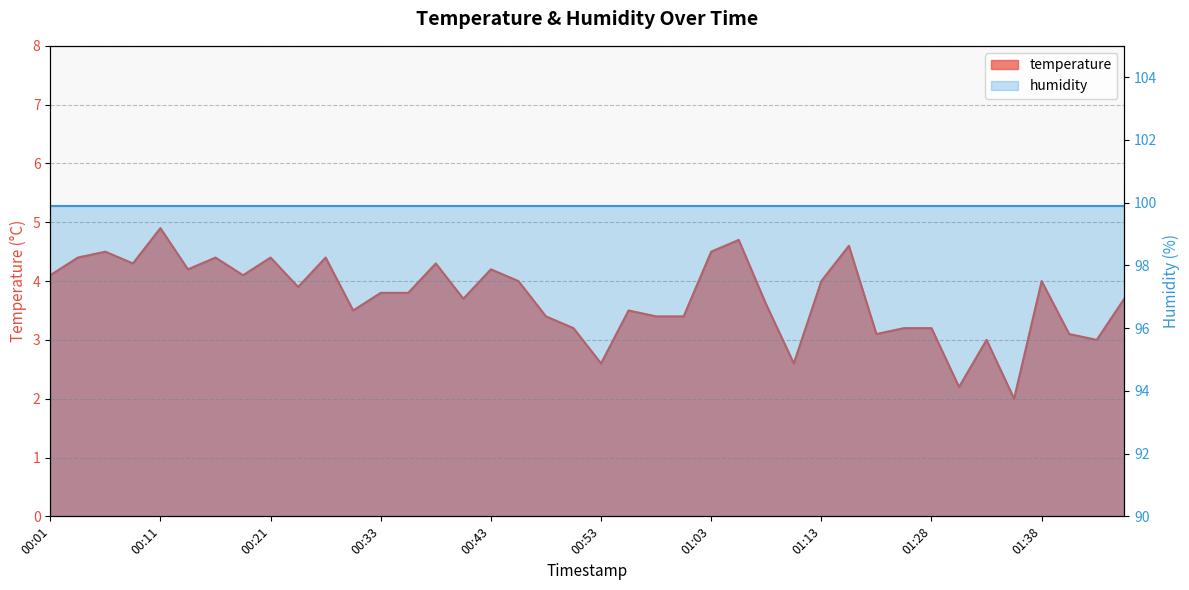

How many interior local peaks (higher than both neighbors) does the data have?

12